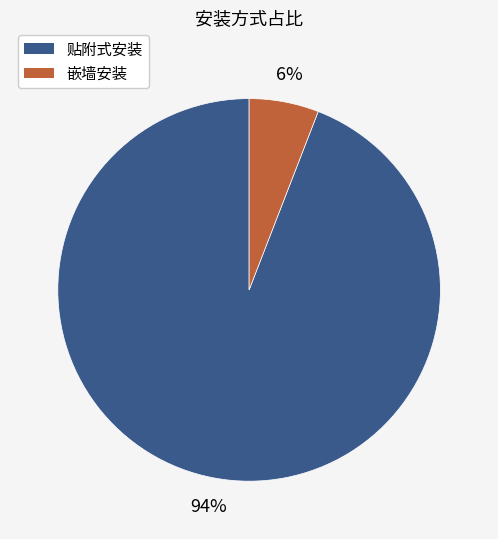

To the nearest percent, what is the difference between the largest and smallest slice percentages?

88%